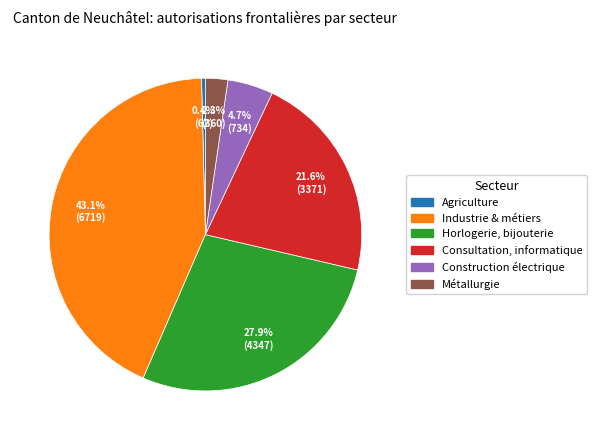

Which slice is the largest?

Industrie & métiers